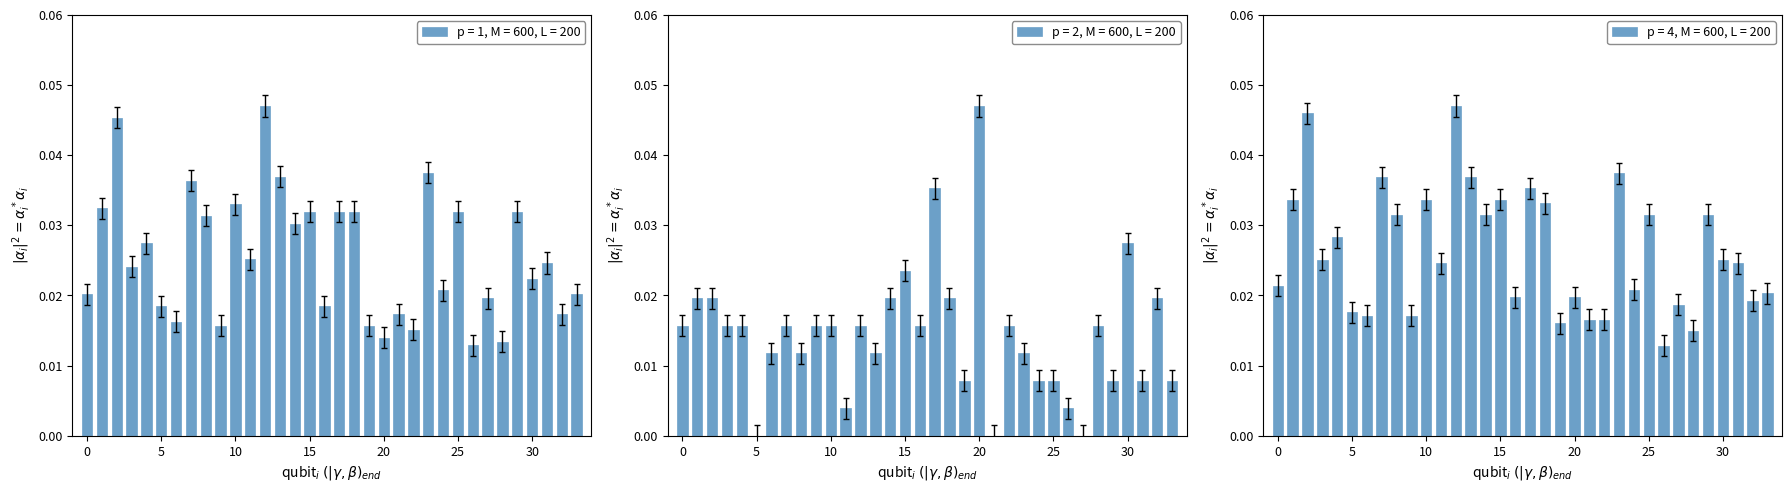

How many p = 1, M = 600, L = 200 values are between 0 and 1?

34